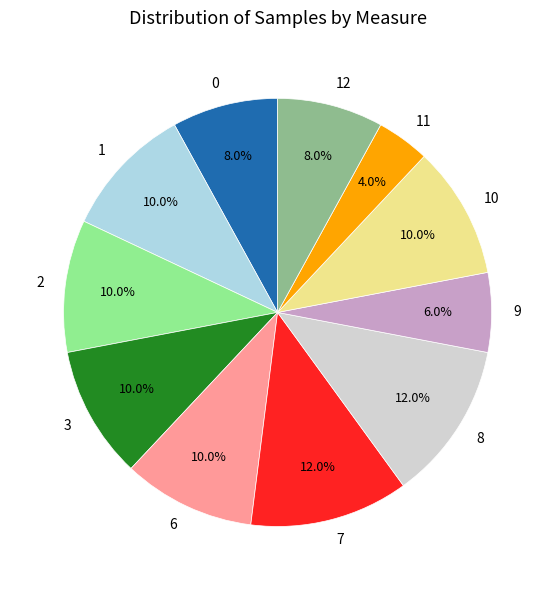

Does any single category account for the majority?

No